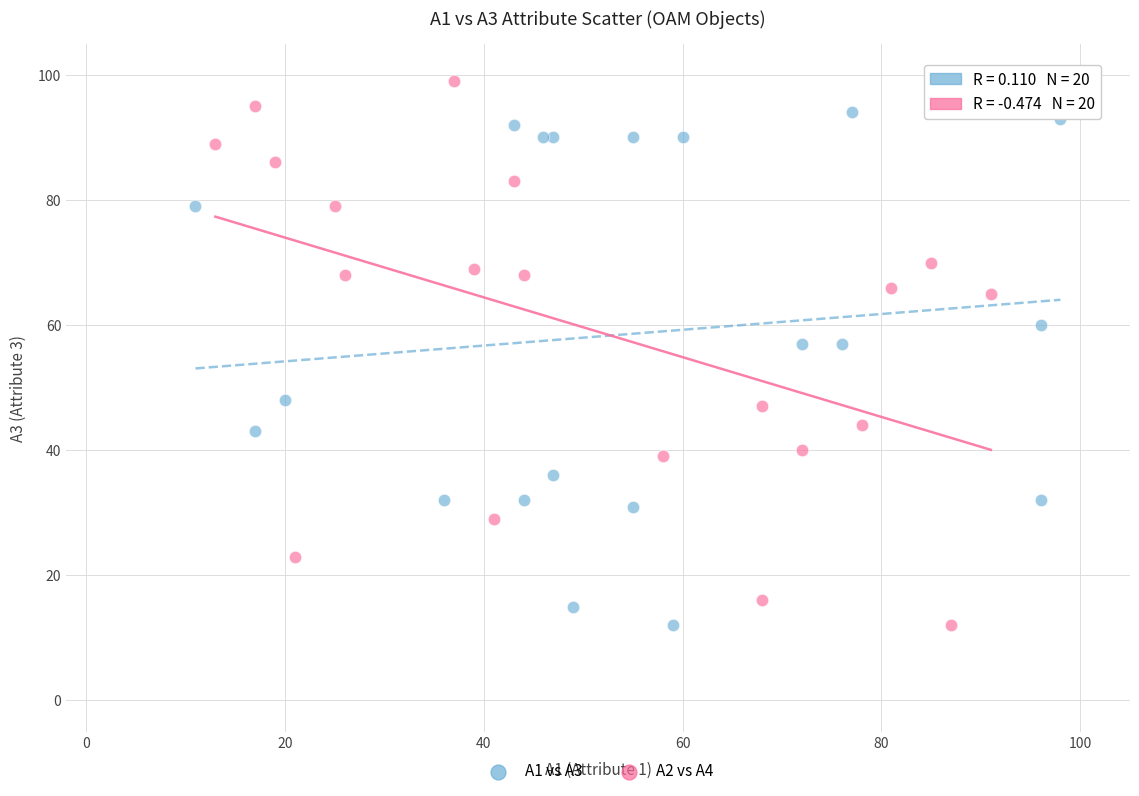

Which series reaches the maximum Y coordinate?

A2 vs A4